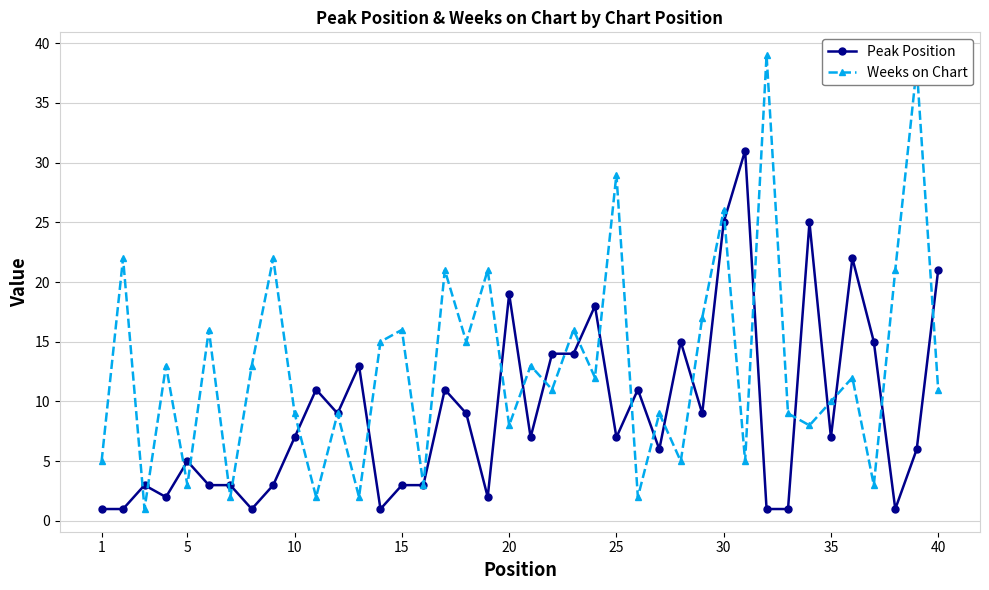

True or false: Weeks on Chart and Peak Position intersect in this chart.

True